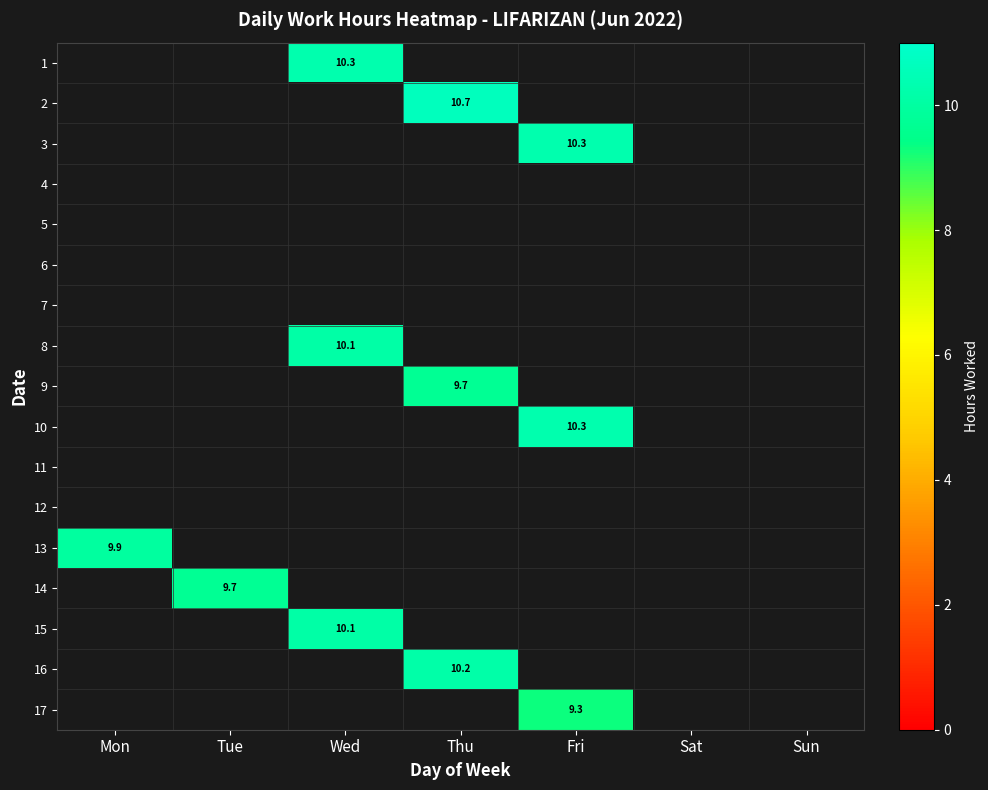

Which has a higher value, Wed or Thu?

Thu